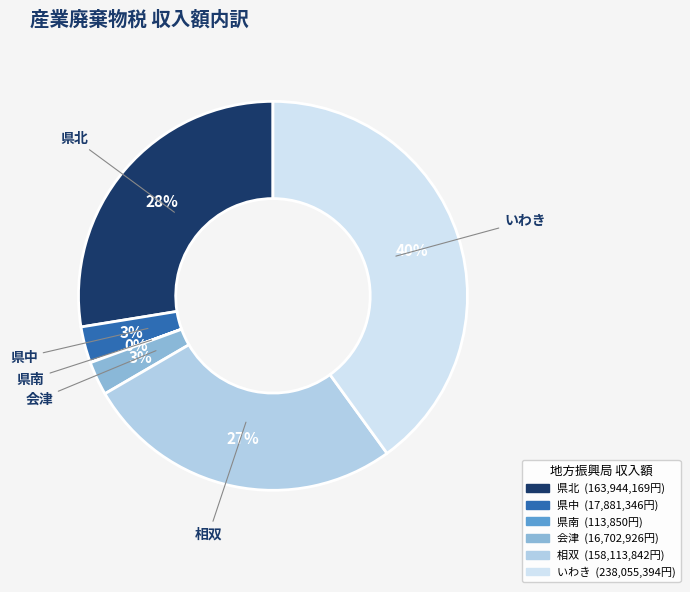

Which has a higher value, 県中 or いわき?

いわき